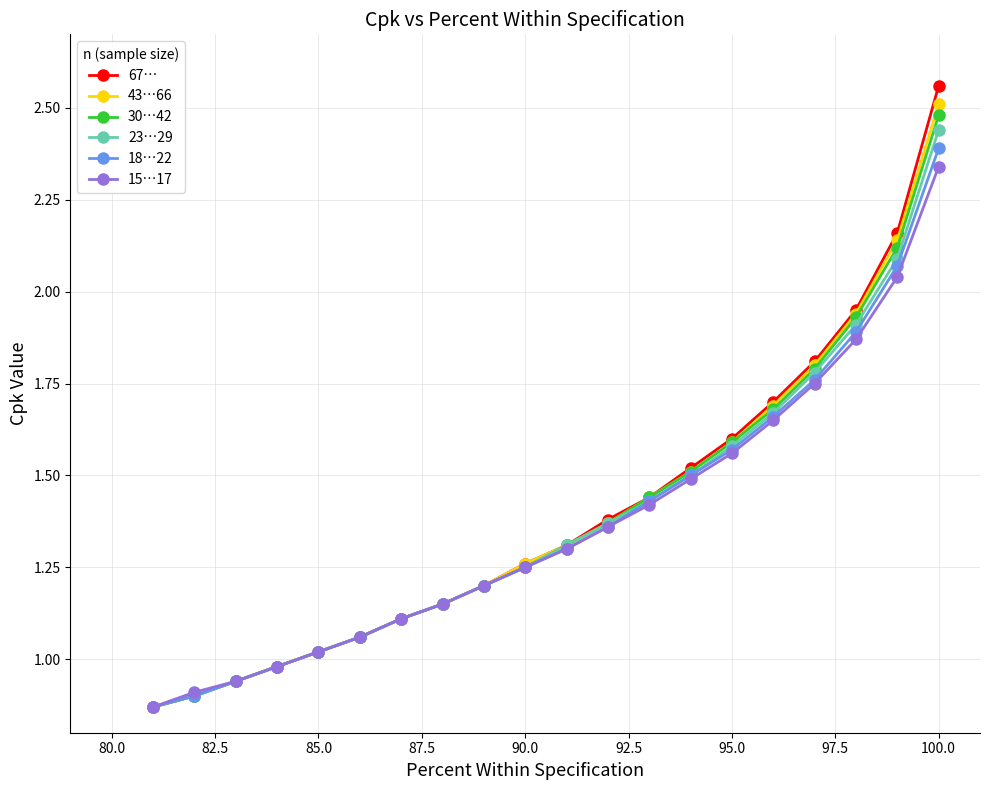

At which category is the sum across all series the highest?

100.0